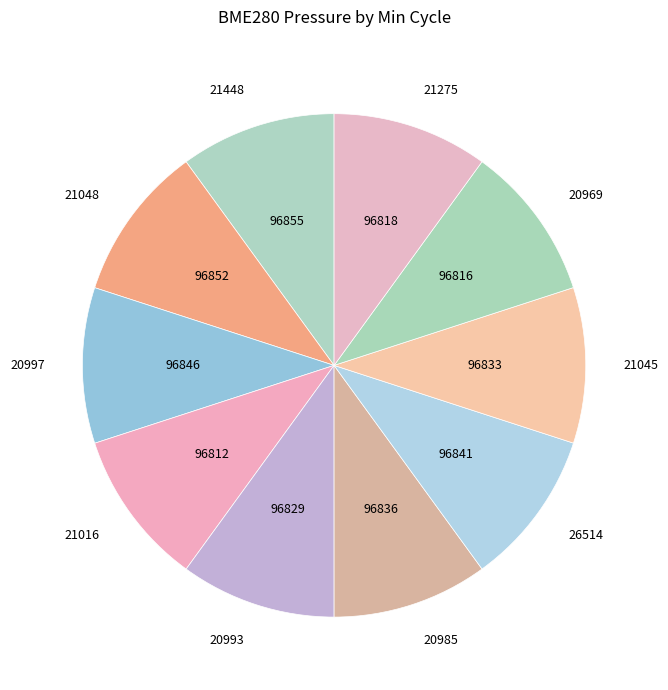

Is there a majority slice in this chart?

No